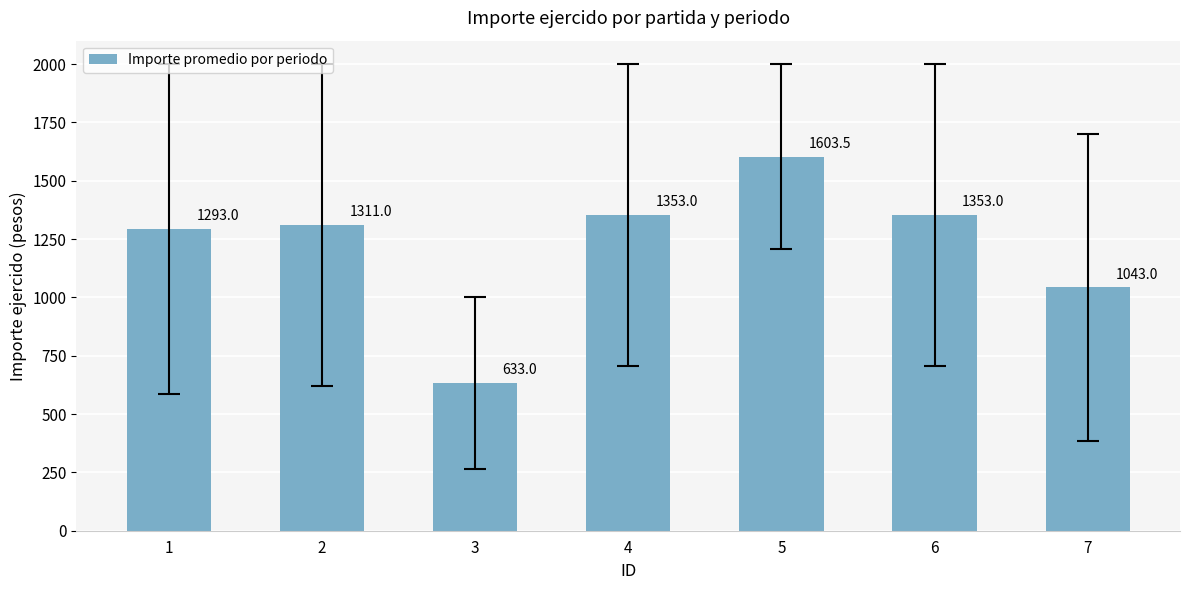

What is the difference between the values at 5 and 3?

970.5